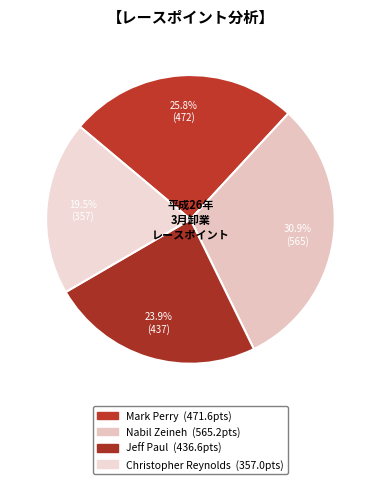

How many segments does this pie chart have?

4